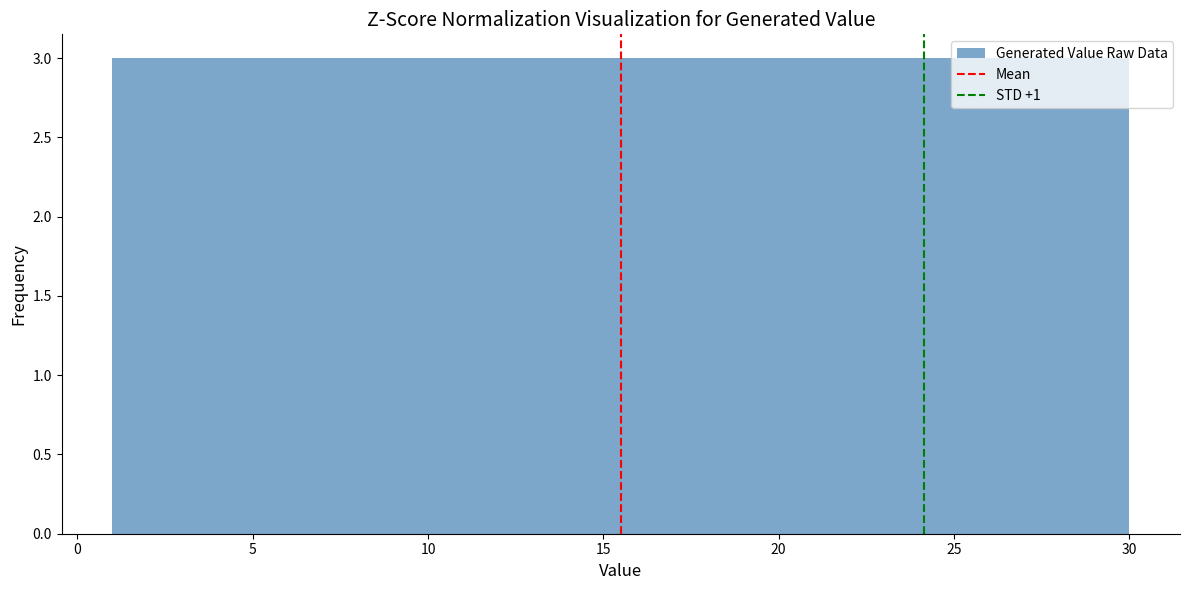

Reading left to right, list every bar in this chart as the range it spans on the x-axis followed by its height. Neither the bar edges nor the heights are printed on the chart, so give them approximately, as read against the axes.

1.0 to 3.9: 3
3.9 to 6.8: 3
6.8 to 9.7: 3
9.7 to 12.6: 3
12.6 to 15.5: 3
15.5 to 18.4: 3
18.4 to 21.3: 3
21.3 to 24.2: 3
24.2 to 27.1: 3
27.1 to 30.0: 3